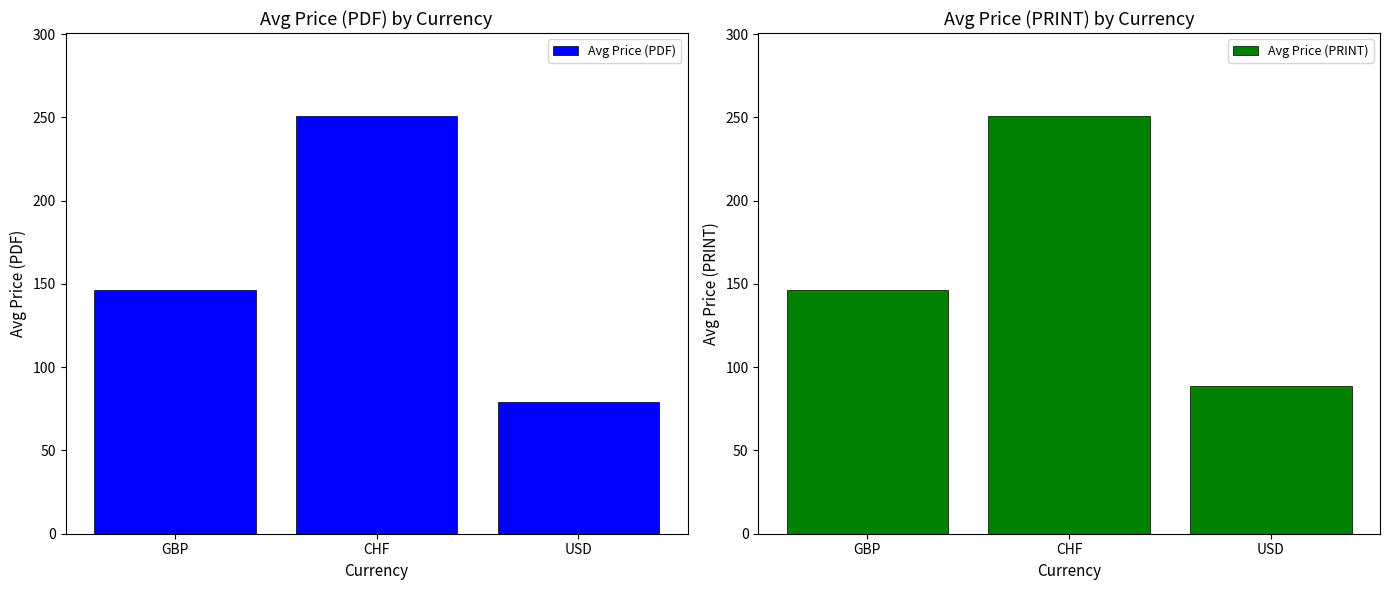

What is the value of the Avg Price (PRINT) bar at the 2nd from the left?

250.6